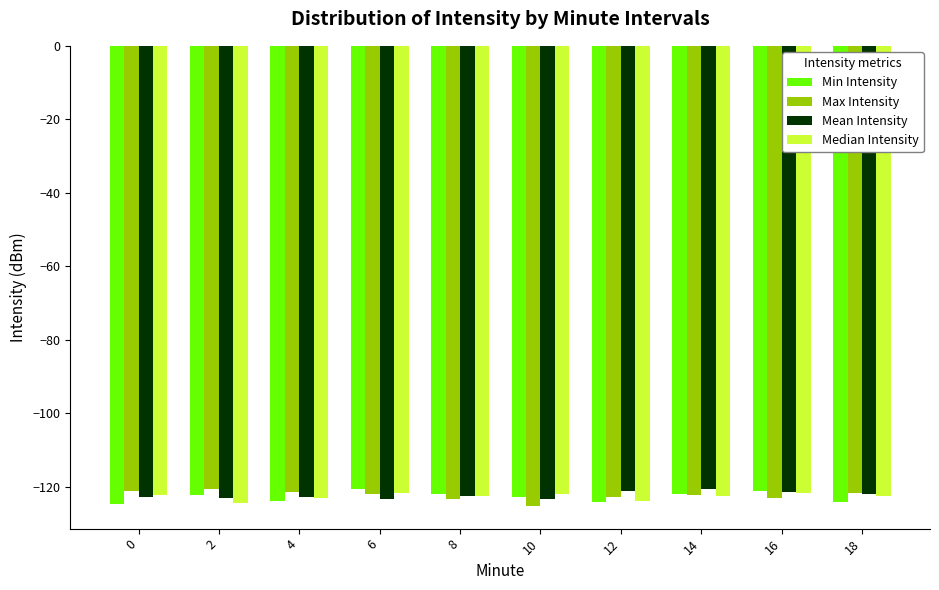

The Min Intensity series shows -199.3 at 4. True or false?

False